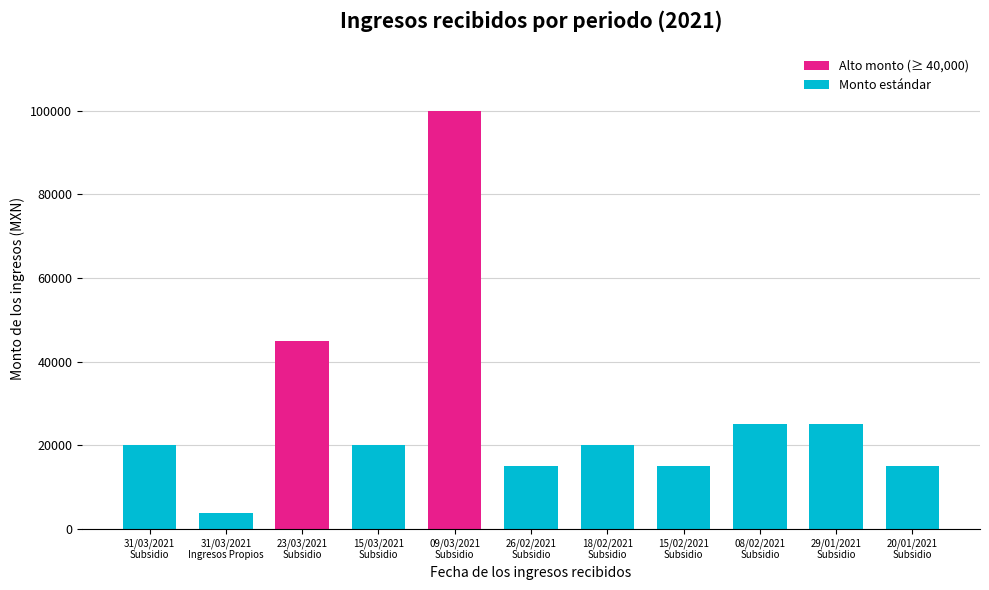

What is the ratio of the value at 08/02/2021
Subsidio to the value at 29/01/2021
Subsidio?

1.0